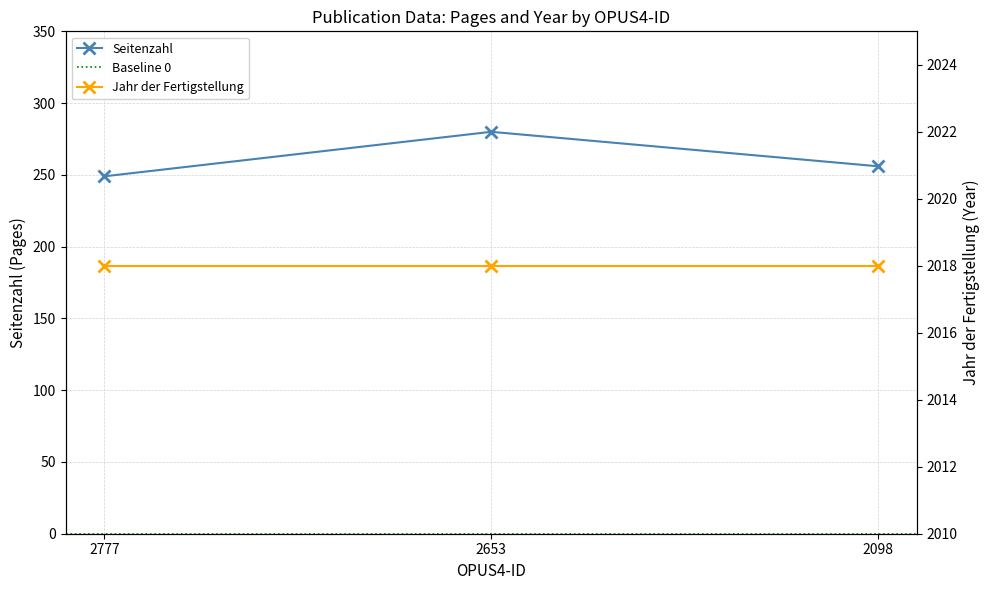

Reading left to right, what are all the values shown in this chart?

249	280	256